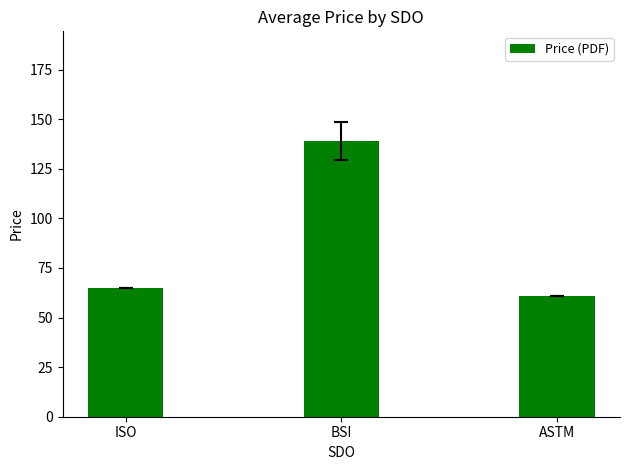

How many values are below 65?

1